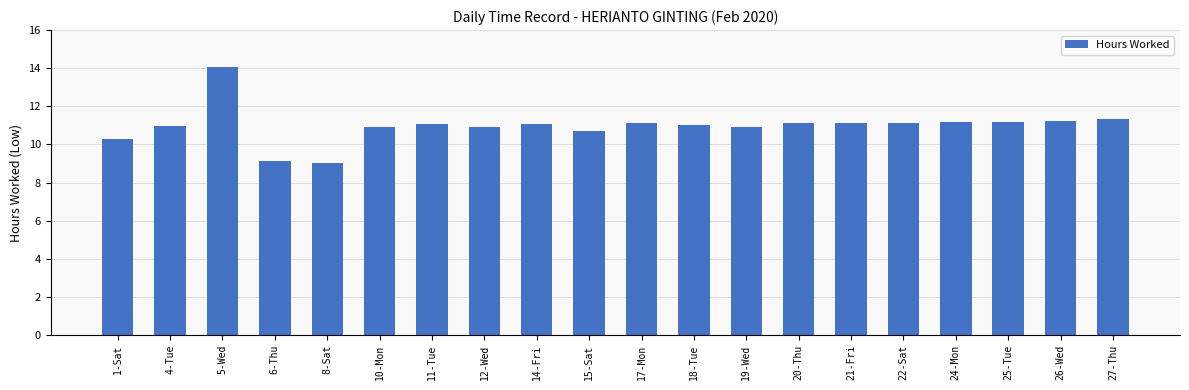

What is the greatest value displayed?

14.0